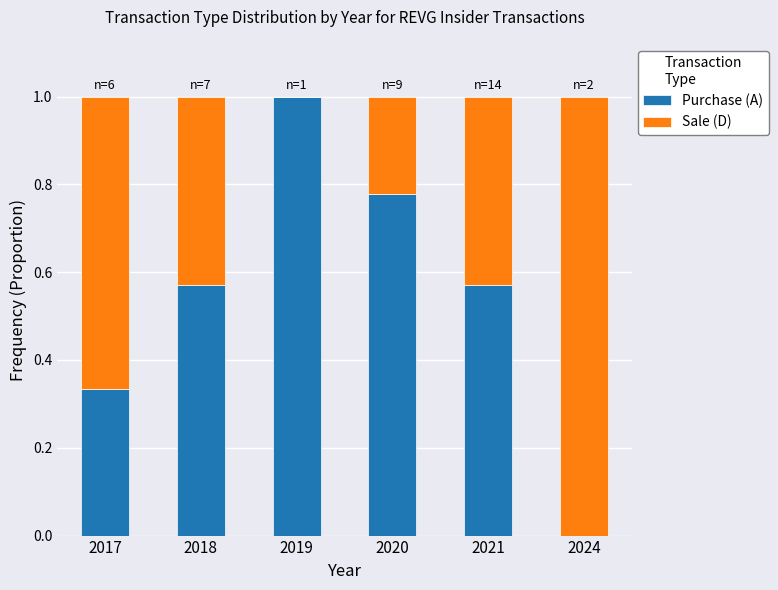

What is the maximum value for Purchase (A)?

1.0